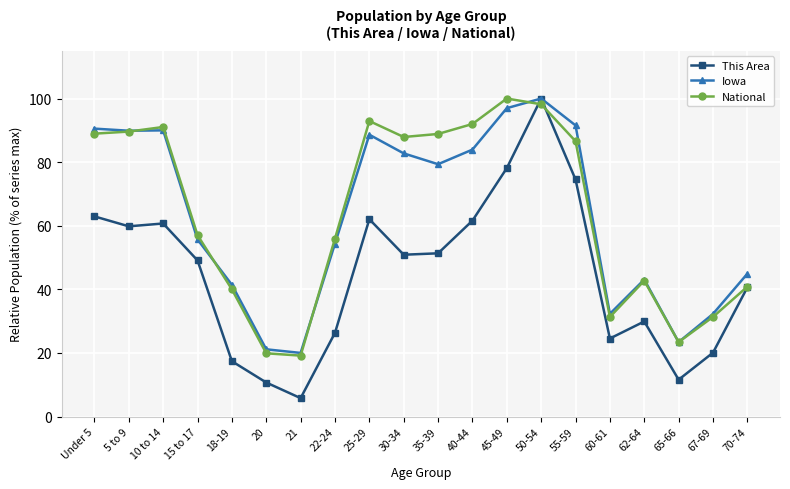

Which category has the highest value in the Iowa series?

50-54